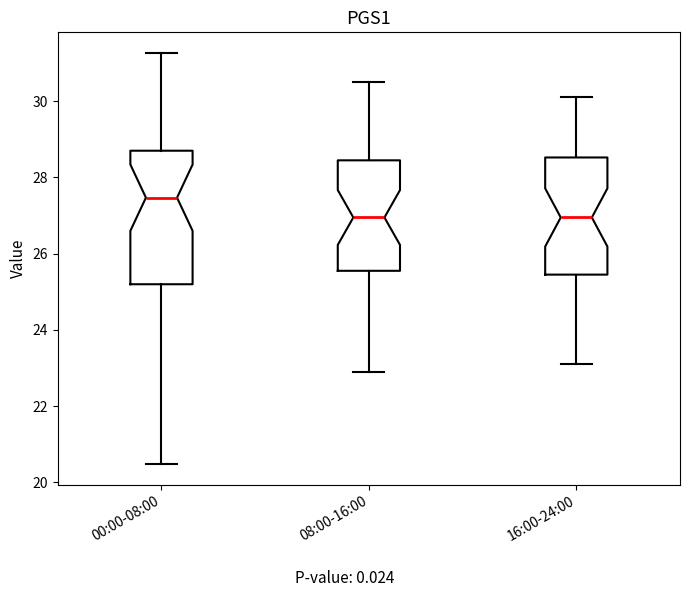

Reading left to right, read every box against the y-axis: the position of its median line, the range the box covers, and the ends of its whiskers. The values are not printed on the chart, so give them approximately, as read against the axis.

00:00-08:00: median 27.4, box 25.2 to 28.8, whiskers 20.4 to 31.2
08:00-16:00: median 27.0, box 25.6 to 28.4, whiskers 23.0 to 30.6
16:00-24:00: median 27.0, box 25.4 to 28.6, whiskers 23.2 to 30.2